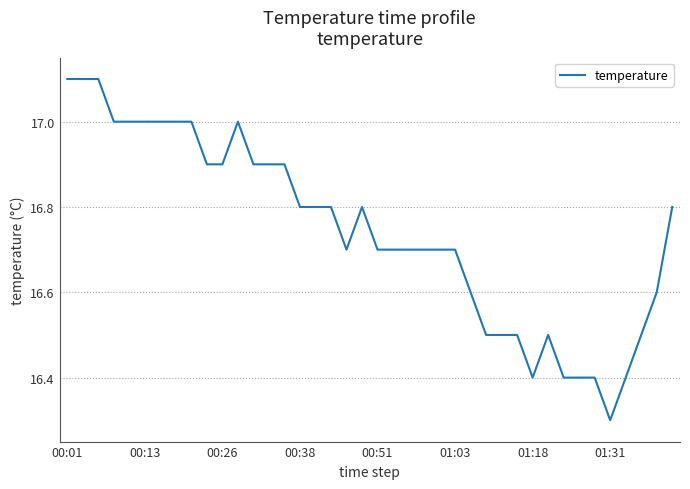

What is the smallest value displayed?

16.3